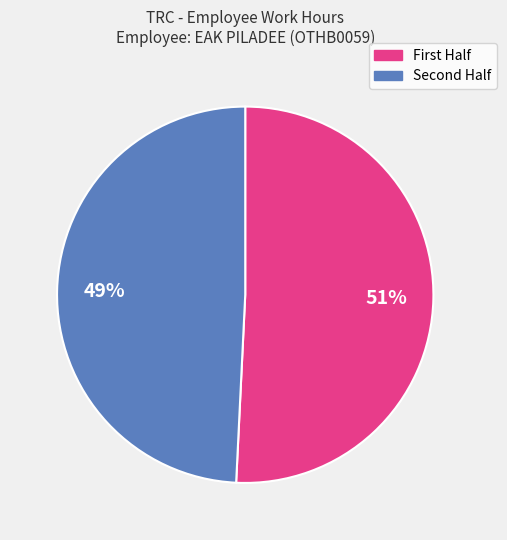

To the nearest percent, what is the difference between the largest and smallest slice percentages?

2%